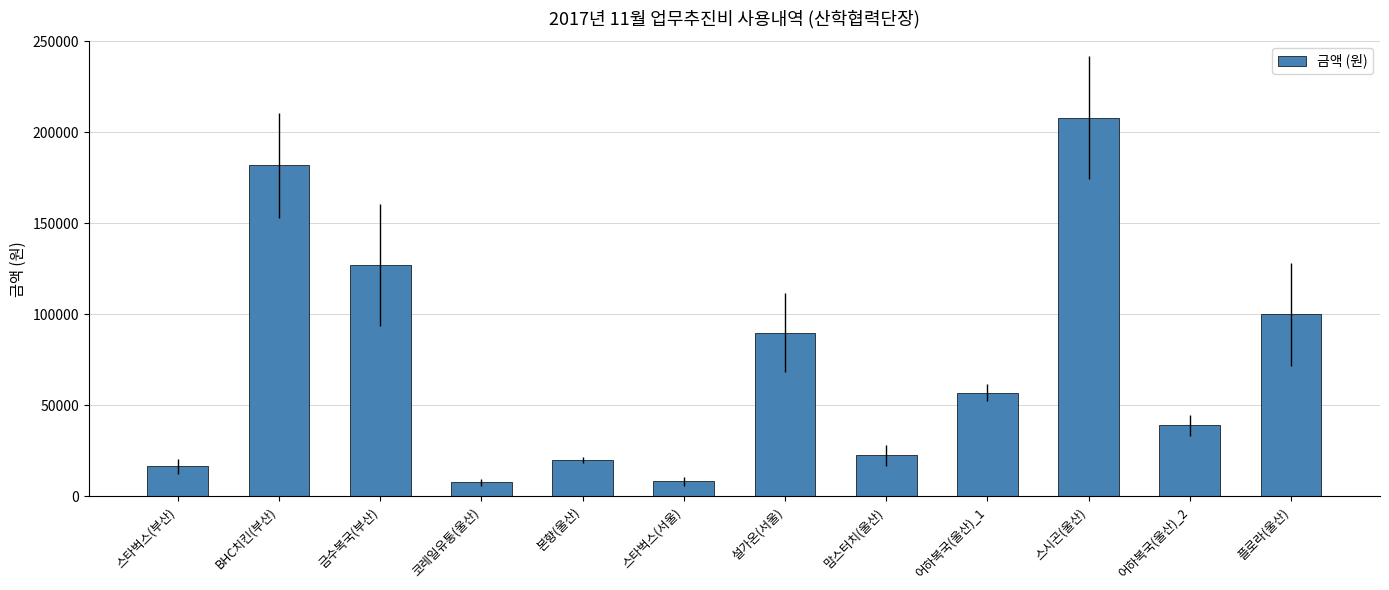

What value does the data have at 스타벅스(서울), to the nearest 10?

8200